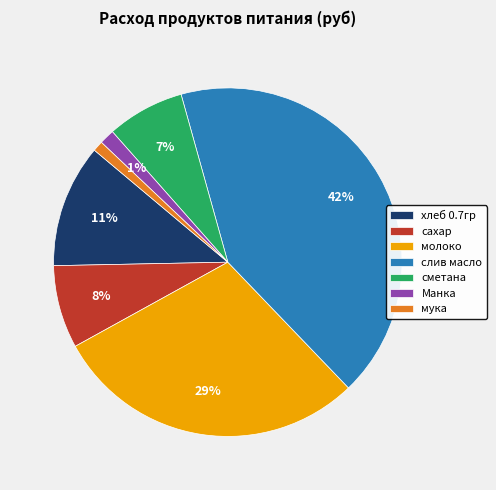

Is there a majority slice in this chart?

No